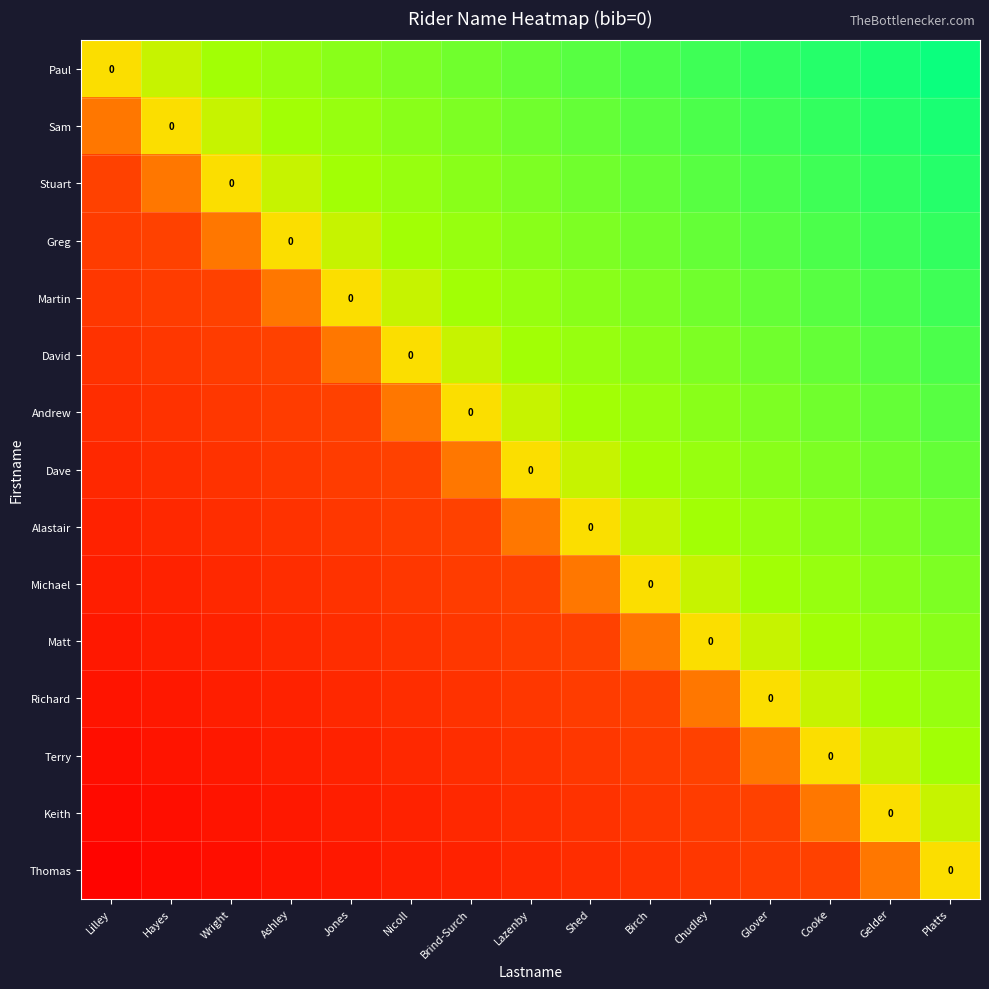

The value of Alastair at Brind-Surch is -0.1. True or false?

False